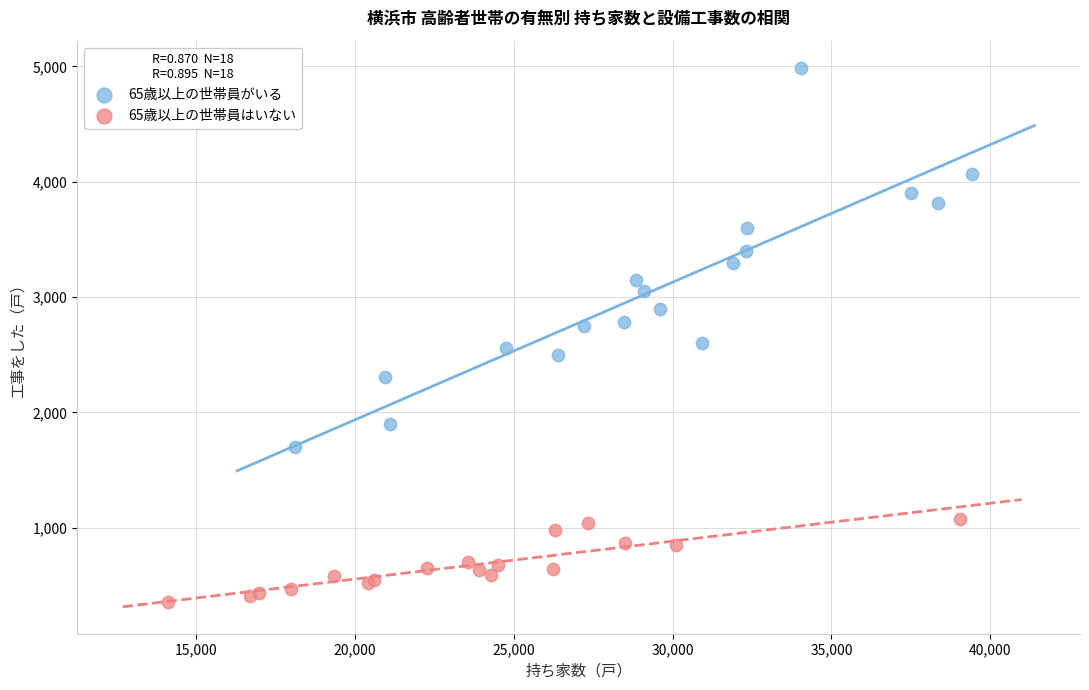

Which series contains the lowest Y value?

65歳以上の世帯員はいない